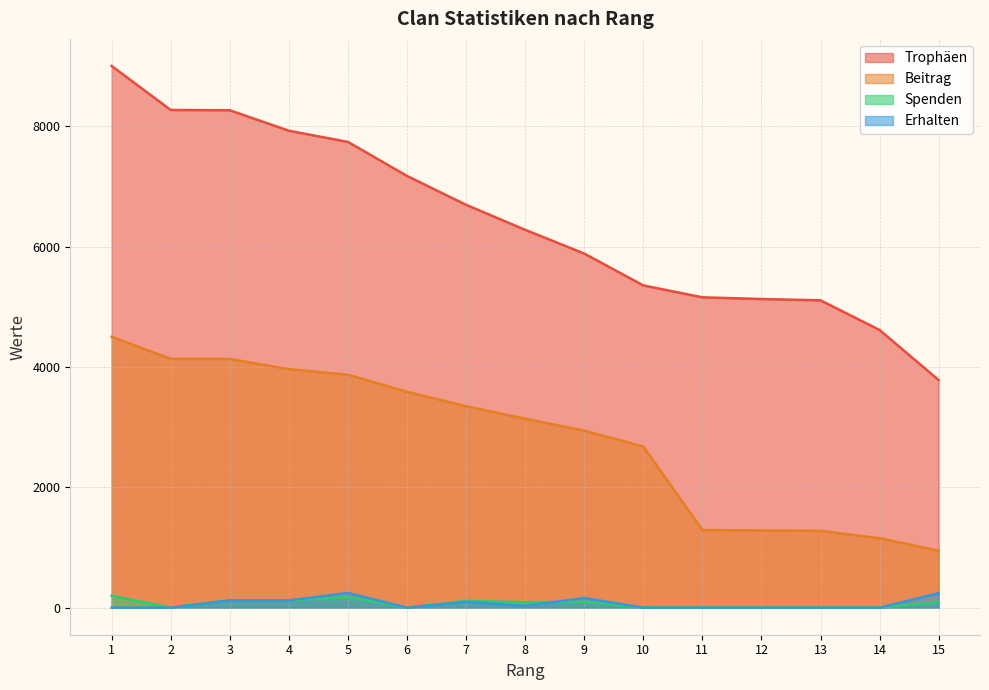

True or false: Trophäen has more than 1 interior local peaks.

False